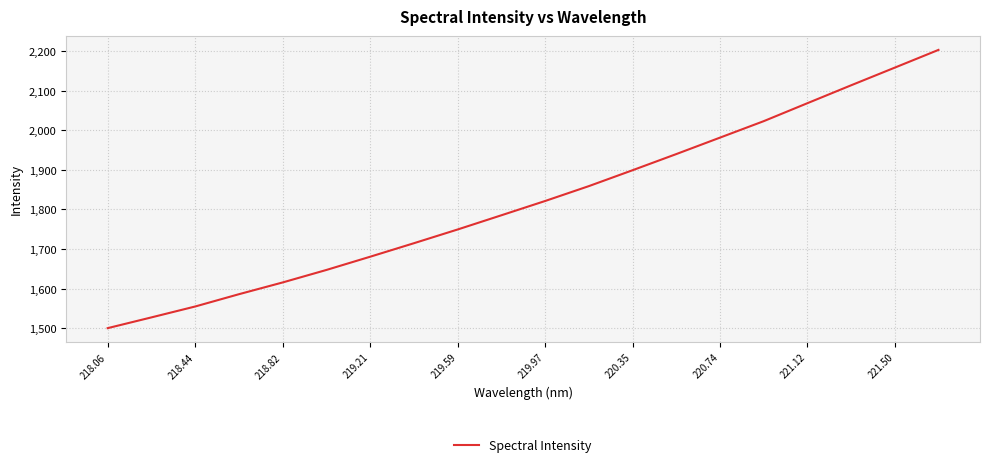

What is the maximum value shown in the chart?

2202.6